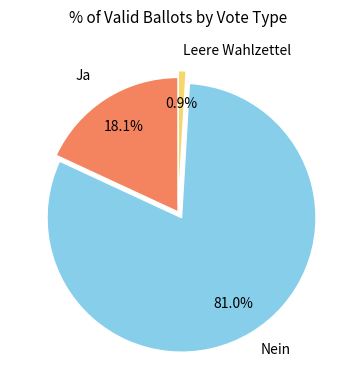

Count the number of slices in the pie.

3